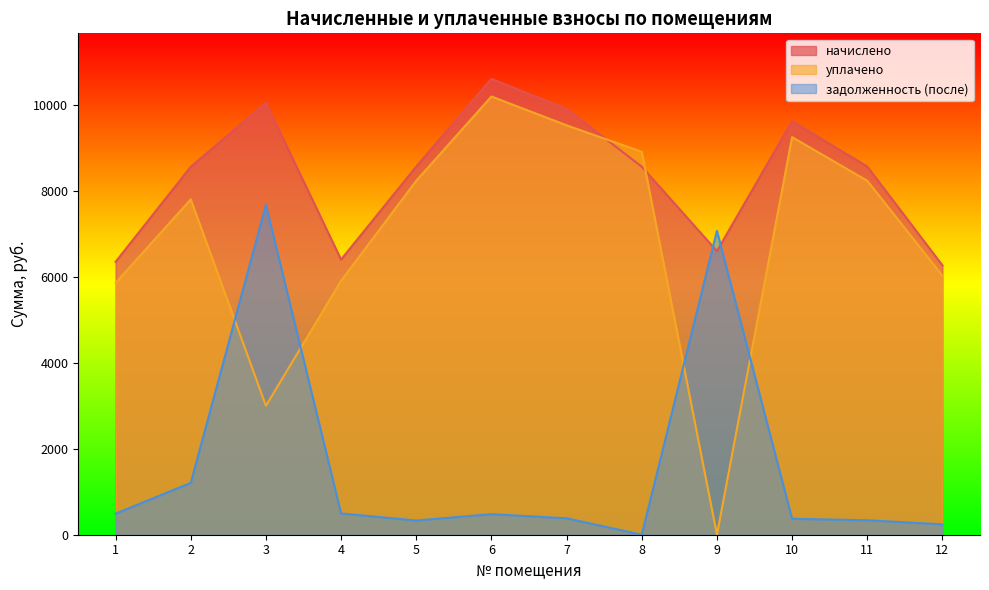

What are all the series names shown in the legend?

начислено, уплачено, задолженность (после)